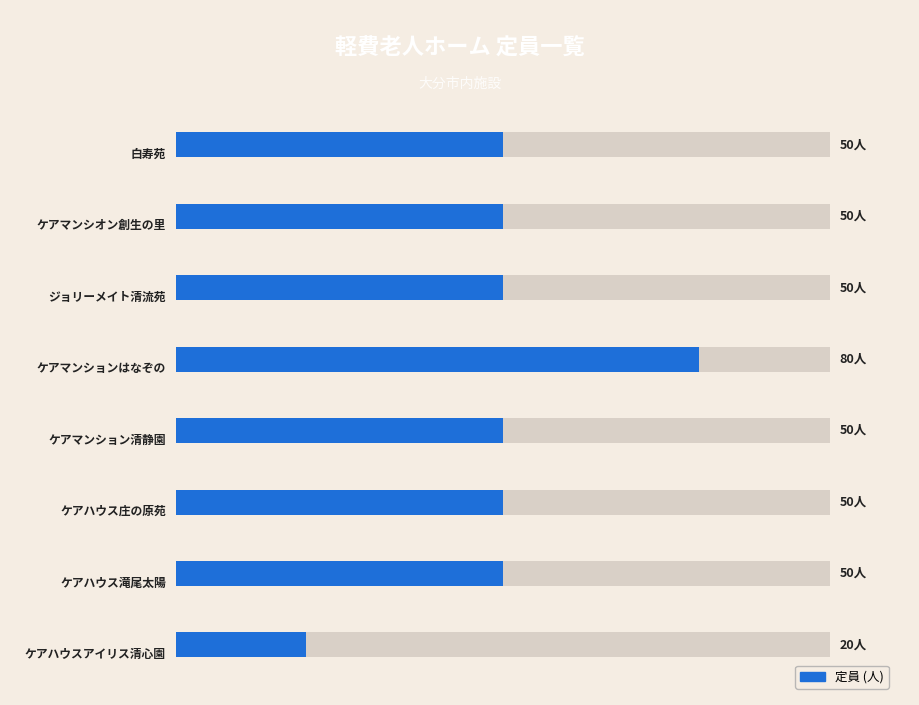

Reading left to right, what are all the values shown in this chart?

50	50	50	80	50	50	50	20